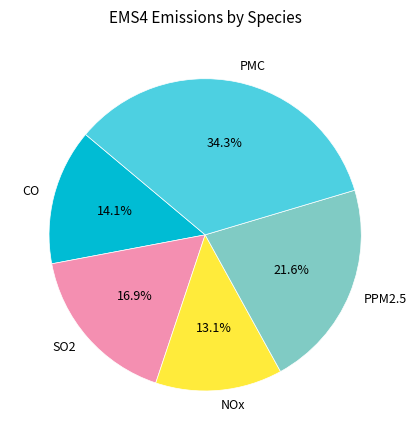

Is it true that PPM2.5 is 22% of the pie?

True